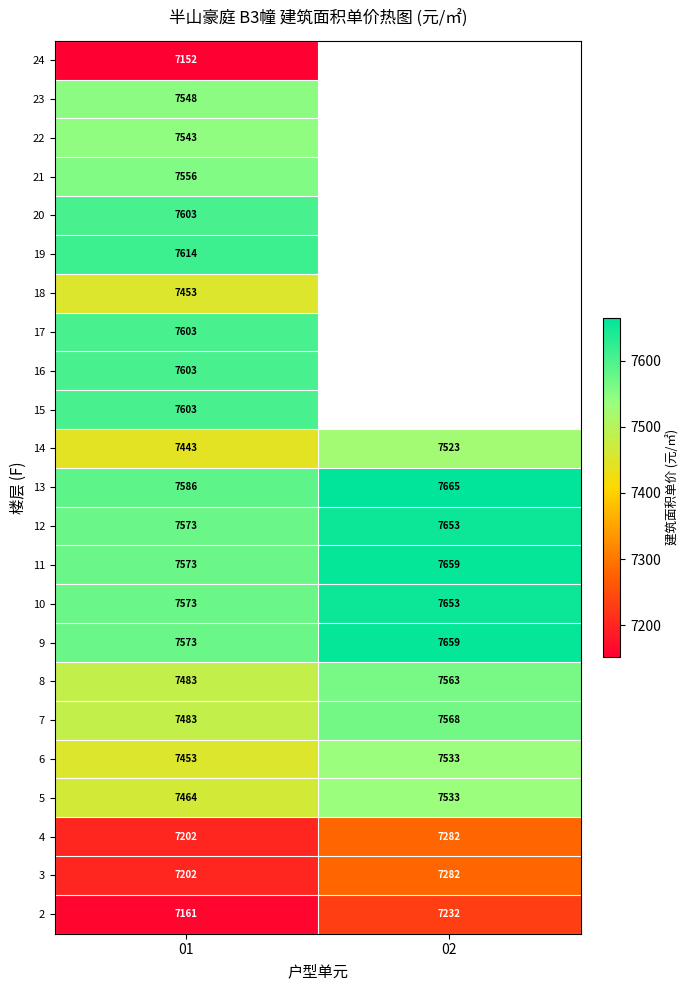

Is the value of 14 at 01 greater than the value of 6 at 01?

No